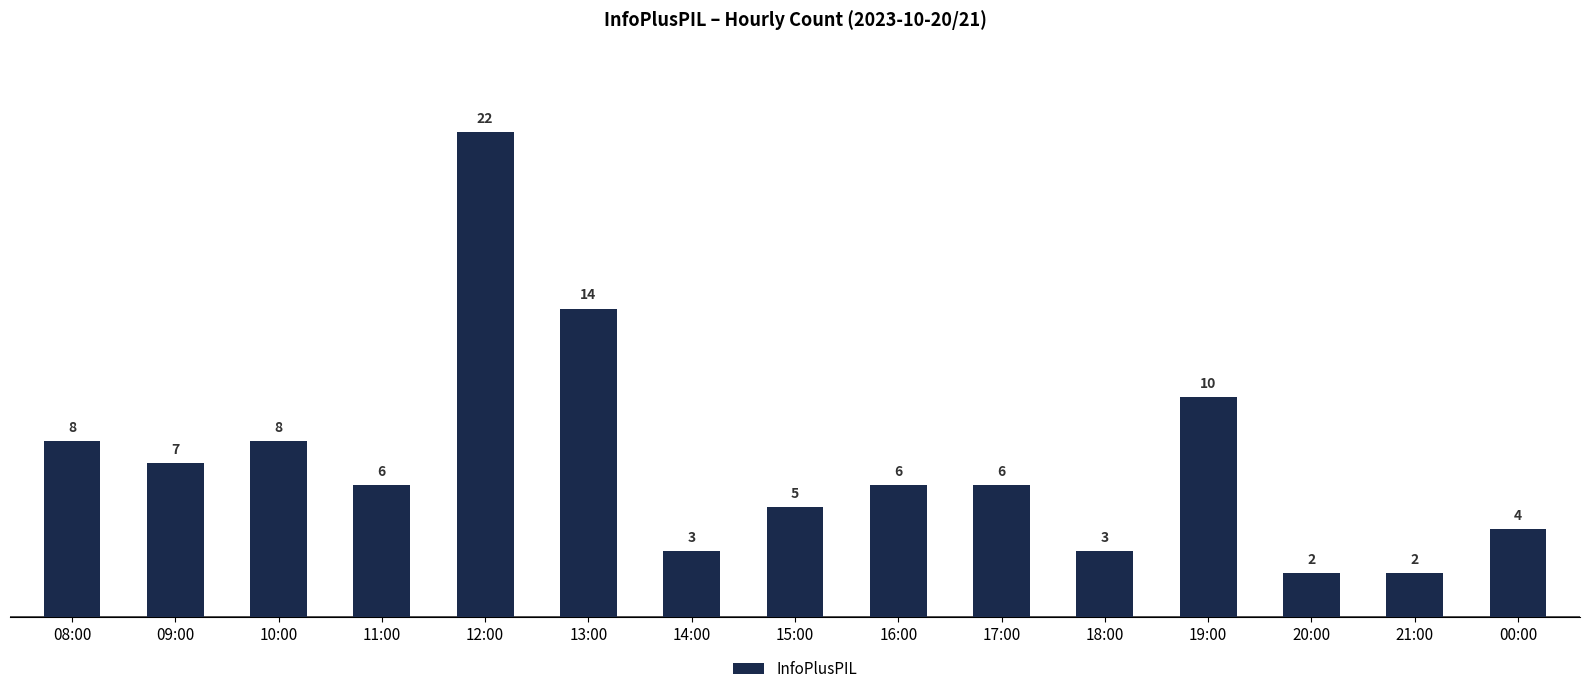

Which category has the highest value across all series?

12:00